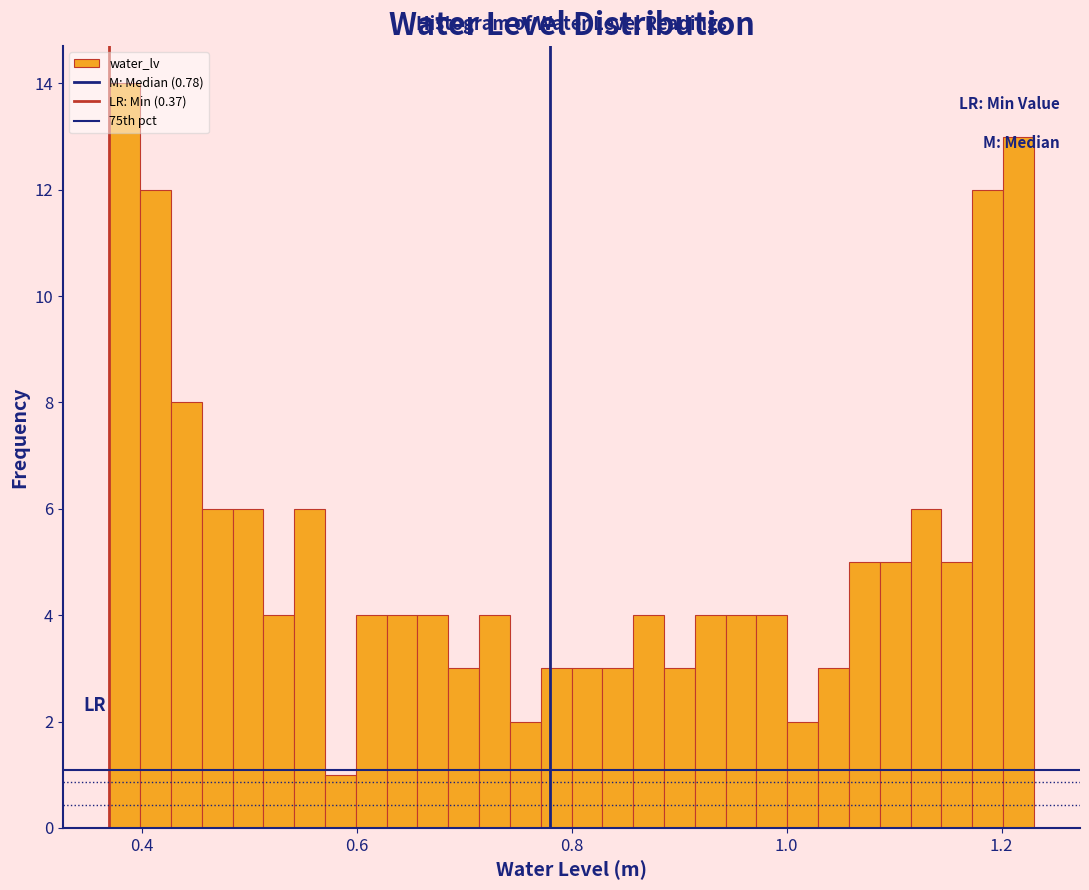

Around what value on the x-axis is the tallest bar? Give the approximate position of its centre, as read against the axis.

0.38